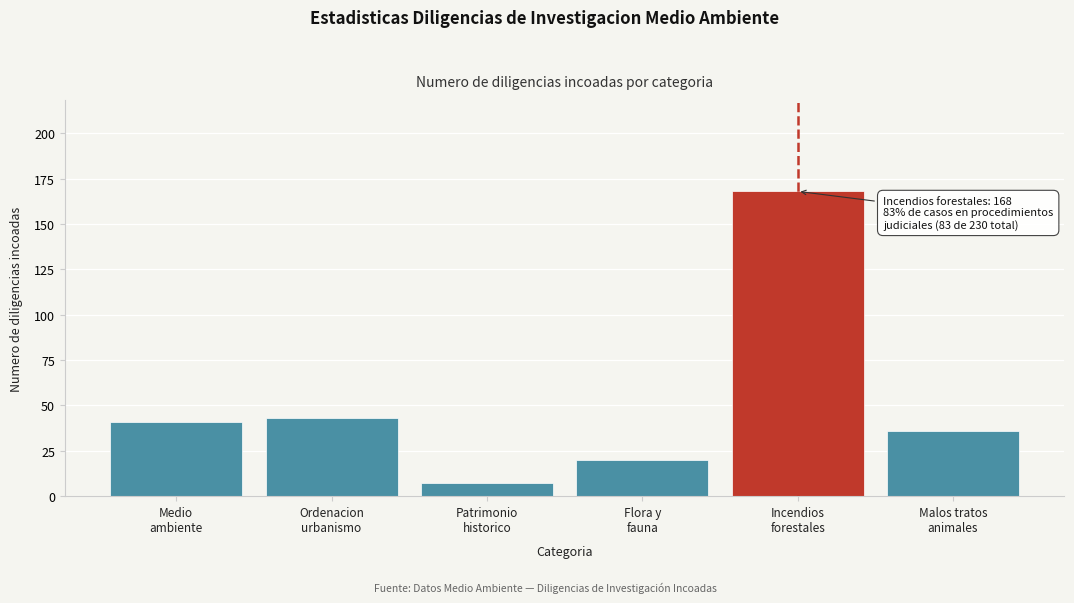

Reading right to left, extract all data points from this chart.

36	168	20	7	43	41